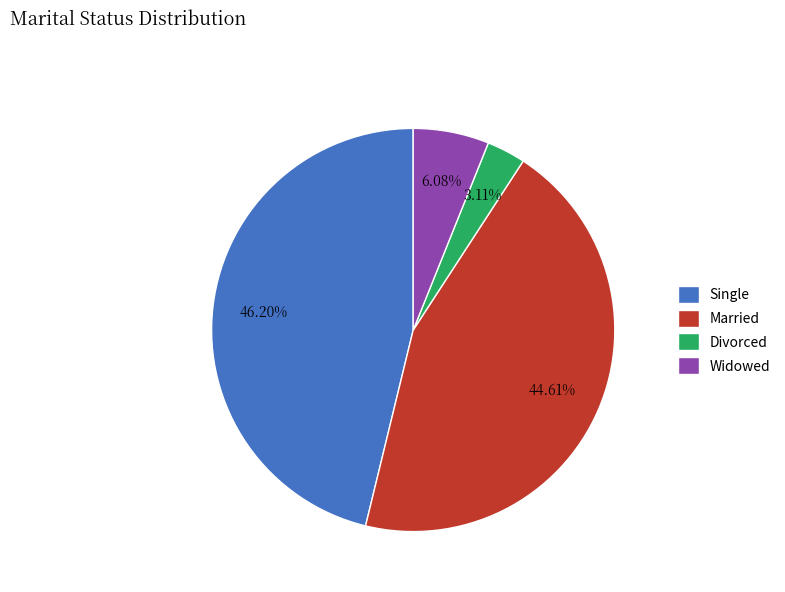

The Widowed slice represents 6% of the pie. True or false?

True